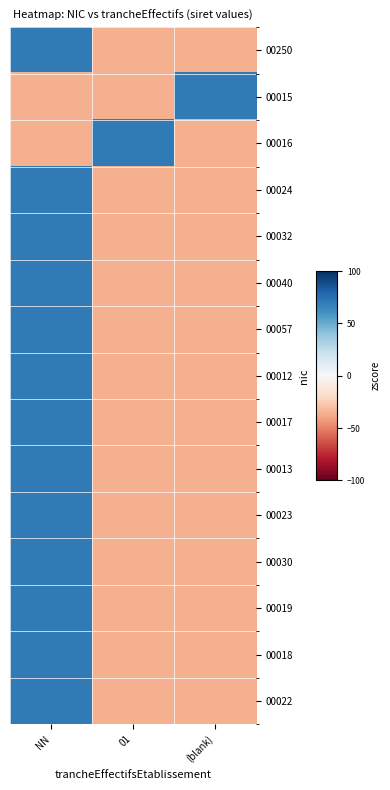

Reading left to right, list all the values displayed in this chart.

00250: NN=70.7	01=-35.4	(blank)=-35.4
00015: NN=-35.4	01=-35.4	(blank)=70.7
00016: NN=-35.4	01=70.7	(blank)=-35.4
00024: NN=70.7	01=-35.4	(blank)=-35.4
00032: NN=70.7	01=-35.4	(blank)=-35.4
00040: NN=70.7	01=-35.4	(blank)=-35.4
00057: NN=70.7	01=-35.4	(blank)=-35.4
00012: NN=70.7	01=-35.4	(blank)=-35.4
00017: NN=70.7	01=-35.4	(blank)=-35.4
00013: NN=70.7	01=-35.4	(blank)=-35.4
00023: NN=70.7	01=-35.4	(blank)=-35.4
00030: NN=70.7	01=-35.4	(blank)=-35.4
00019: NN=70.7	01=-35.4	(blank)=-35.4
00018: NN=70.7	01=-35.4	(blank)=-35.4
00022: NN=70.7	01=-35.4	(blank)=-35.4